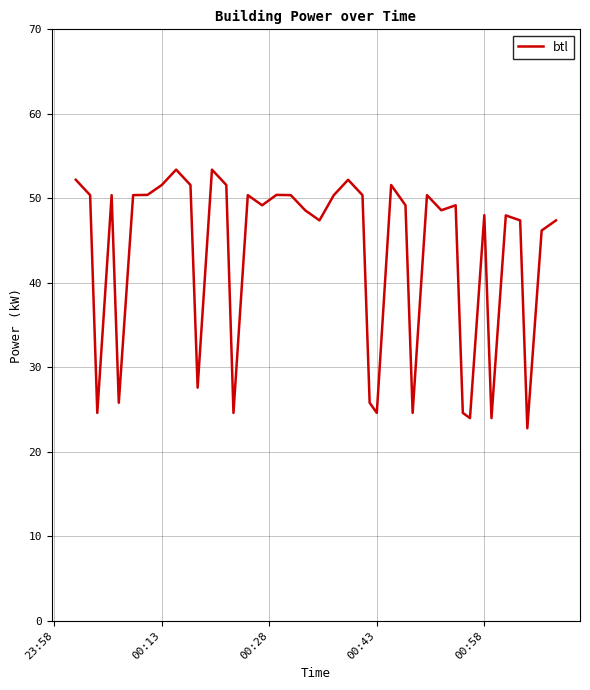

What is the maximum value shown in the chart?

53.4